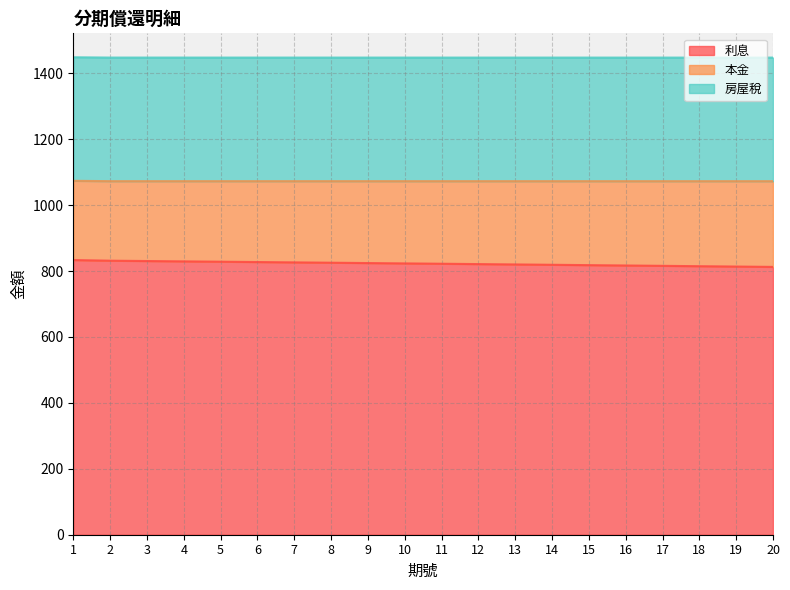

How many distinct data groups are displayed?

3